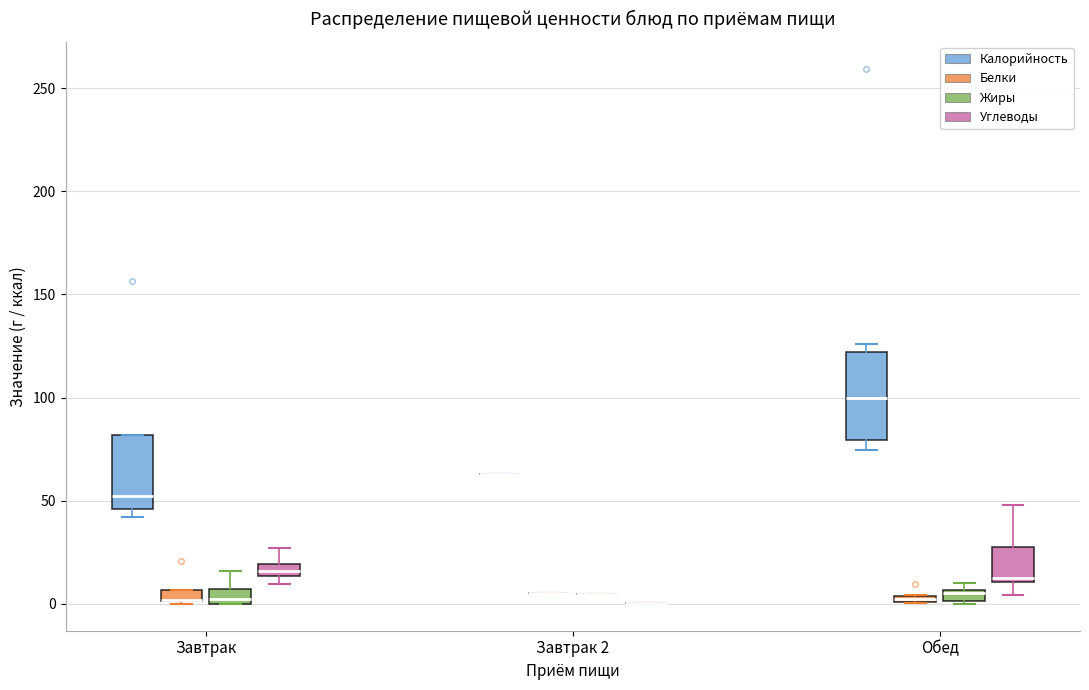

Where is the lower edge of the box for Завтрак (Жиры) on the y-axis? The values are not printed on the chart, so give them approximately, as read against the axis.

0